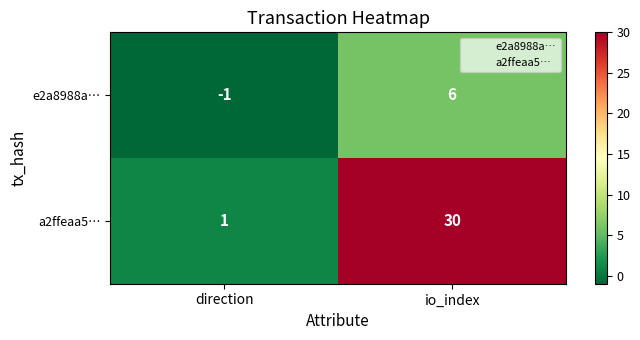

At which label is a2ffeaa5… closest to 15?

direction